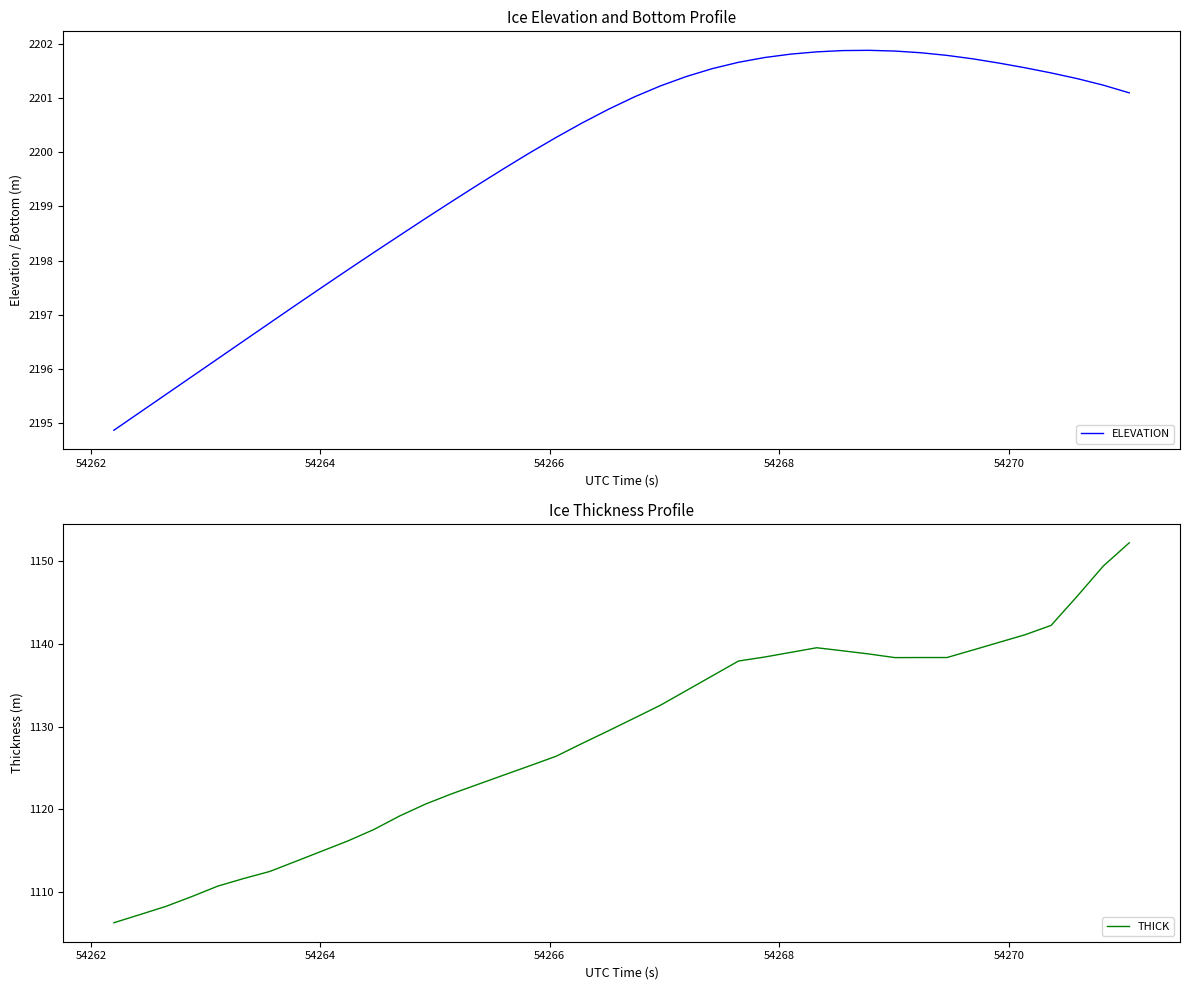

Which series has the largest total across all categories?

ELEVATION